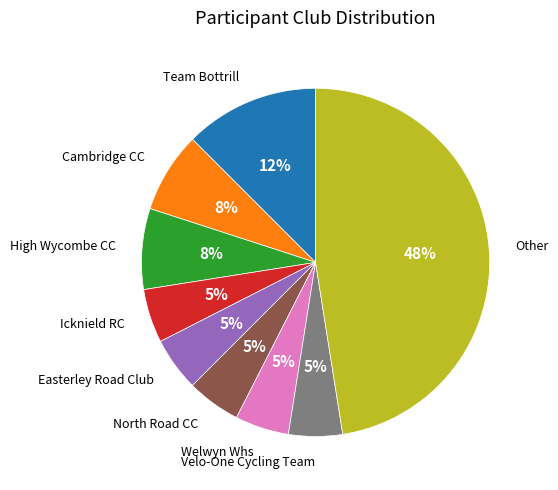

To the nearest percent, what is the combined percentage of Easterley Road Club and North Road CC?

10%